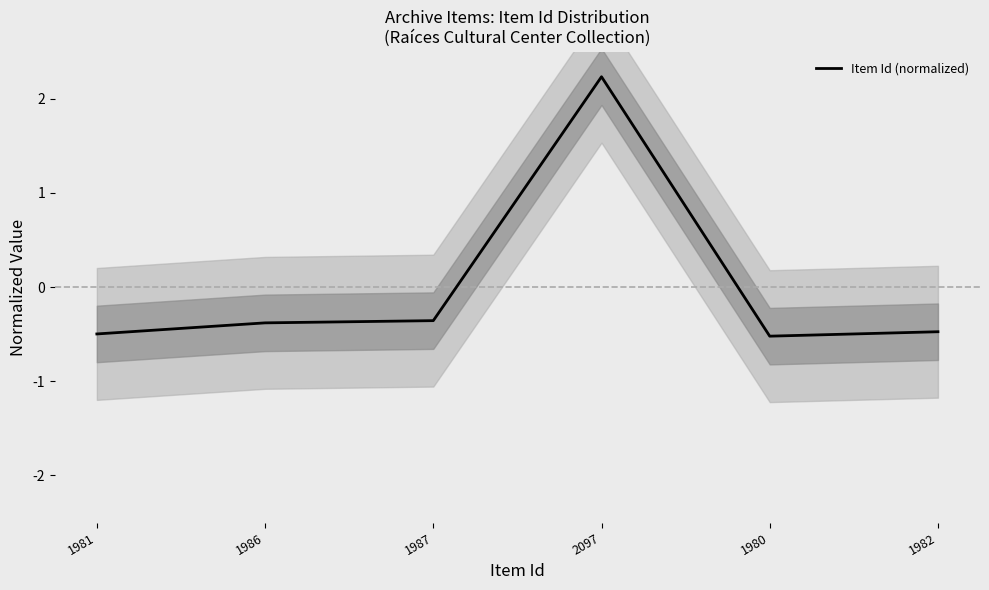

Reading right to left, extract all data points from this chart.

-0.5	-0.5	2.2	-0.4	-0.4	-0.5